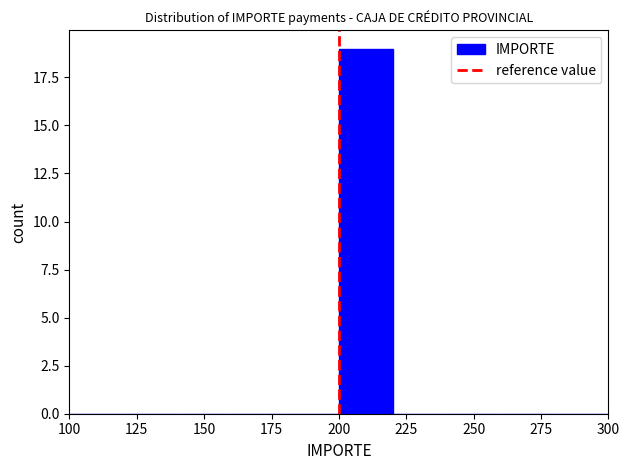

Reading left to right, list every bar in this chart as the range it spans on the x-axis followed by its height. The values are not printed on the chart, so give them approximately, as read against the axis.

100 to 120: 0
120 to 140: 0
140 to 160: 0
160 to 180: 0
180 to 200: 0
200 to 220: 19
220 to 240: 0
240 to 260: 0
260 to 280: 0
280 to 300: 0